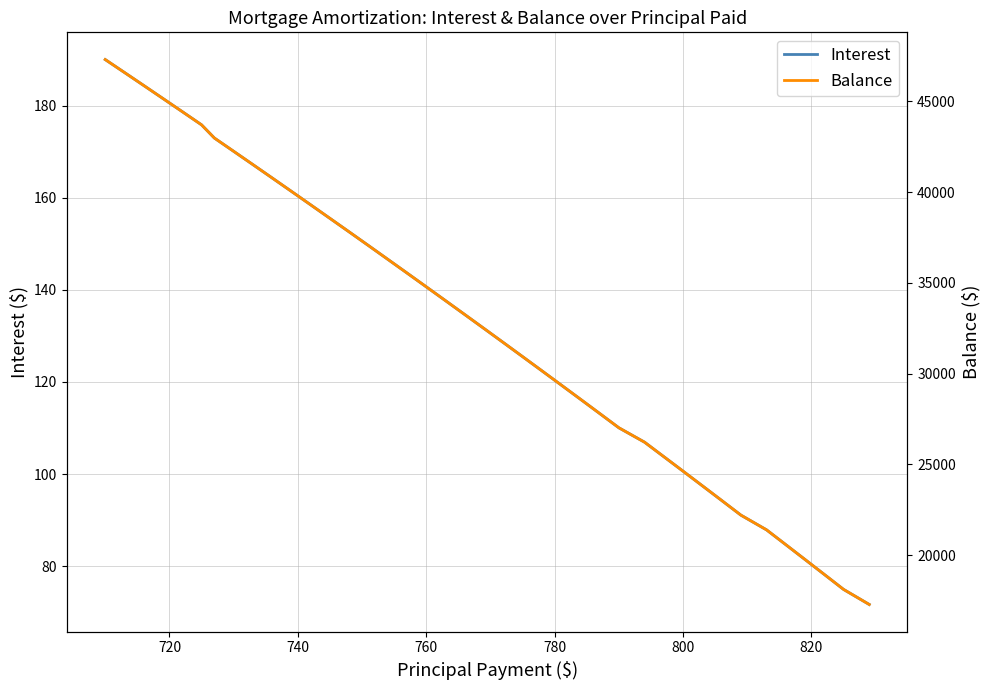

Does the chart display data point markers on the line(s)?

No